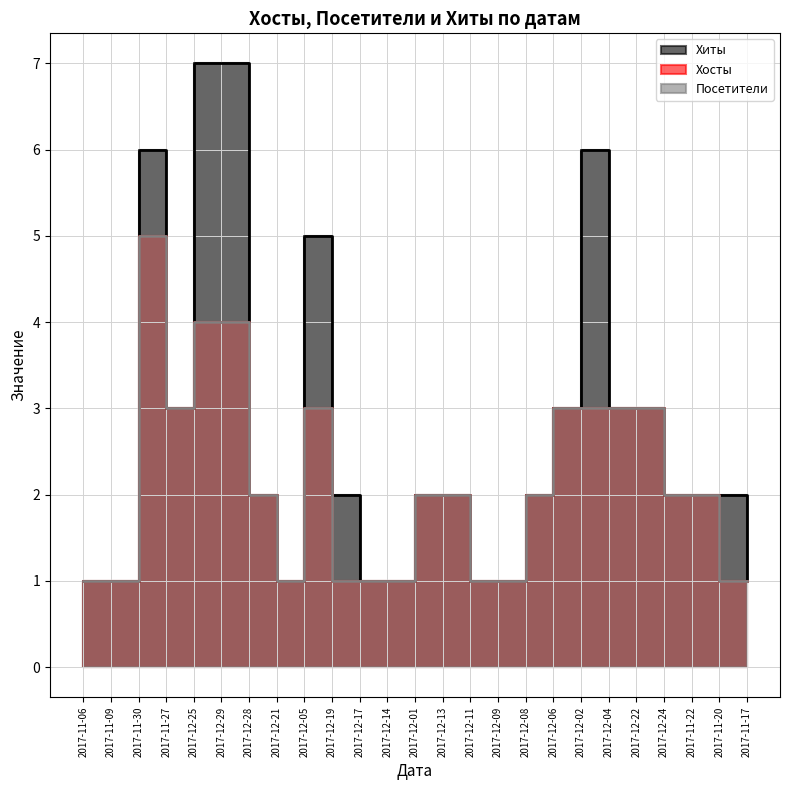

Which category has the lowest value across all series?

2017-11-06